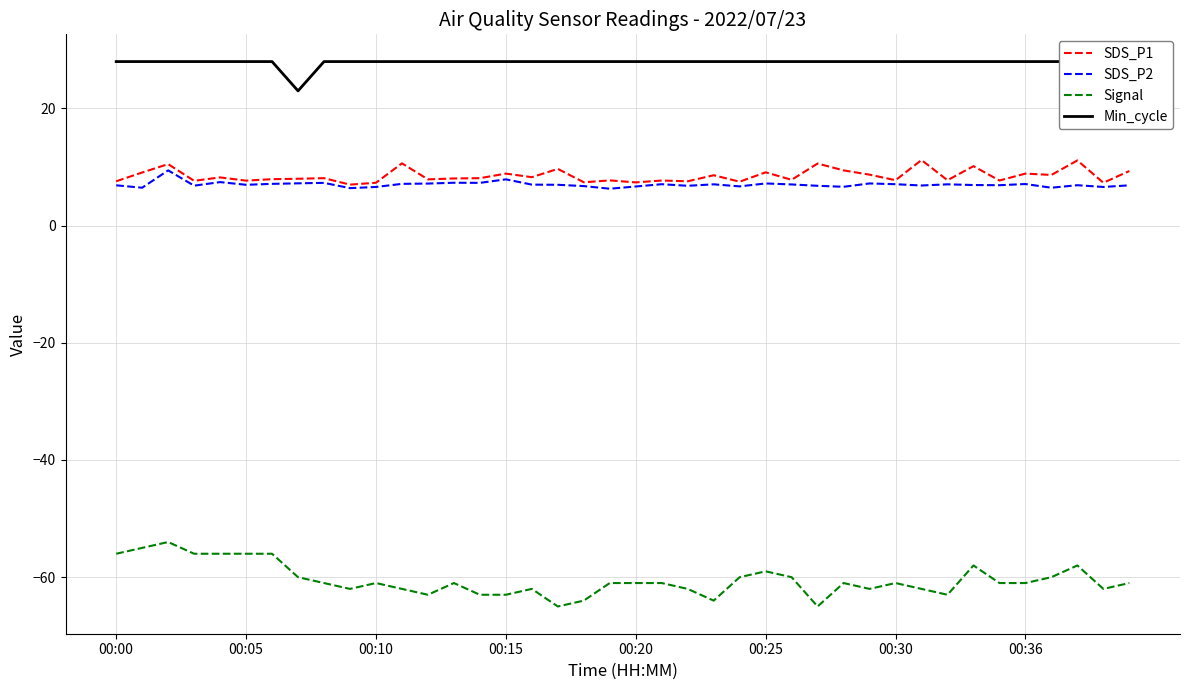

What is the maximum value for Signal?

-54.0